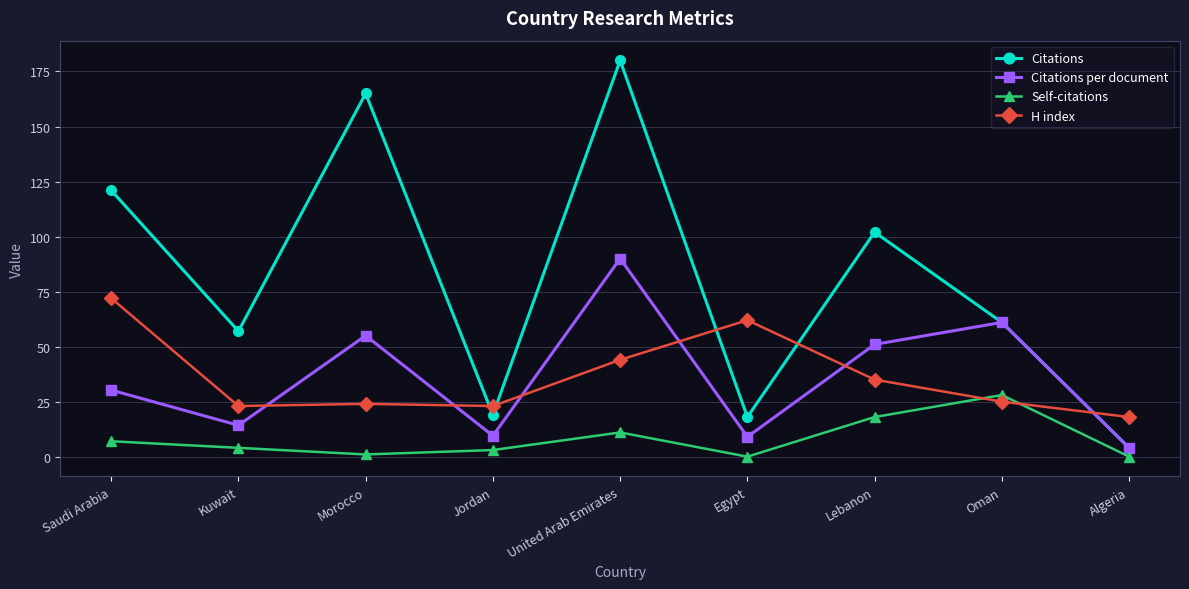

Where does the Self-citations series first go above 4?

Saudi Arabia